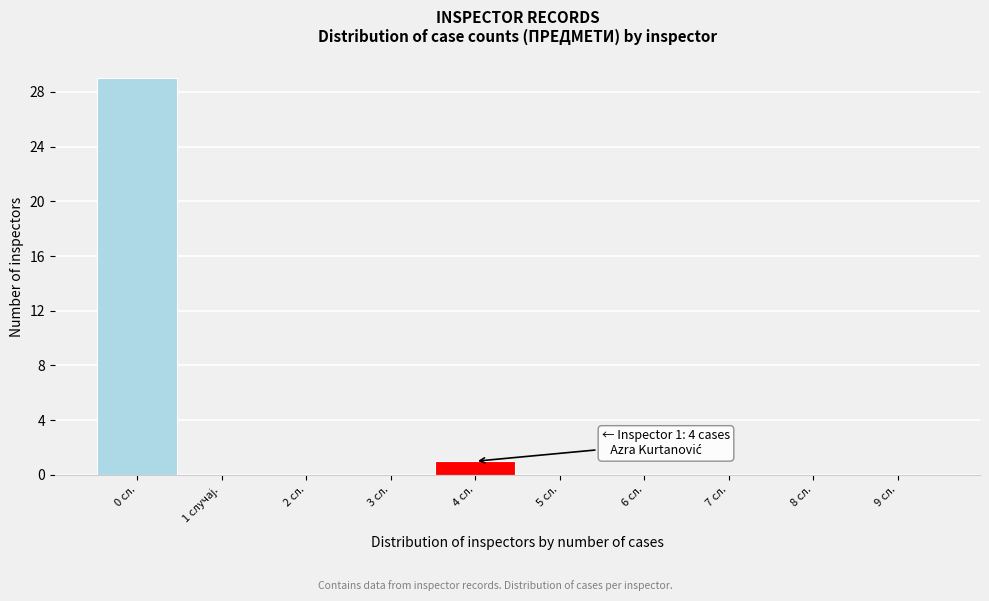

Which category has the highest value across all series?

0 сл.